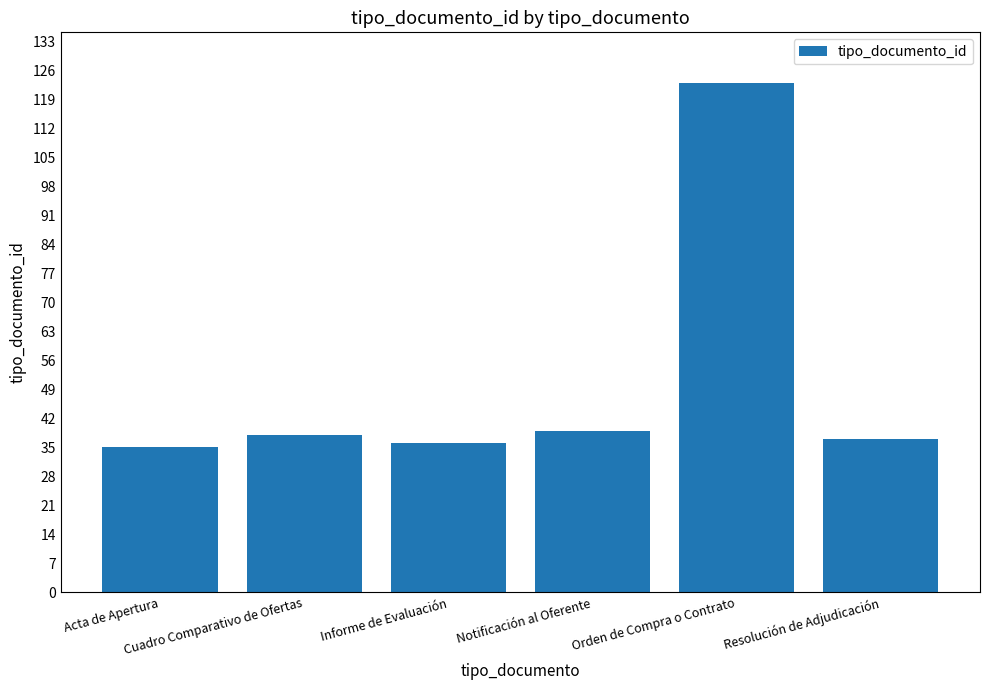

Reading left to right, list all the values displayed in this chart.

35	38	36	39	123	37